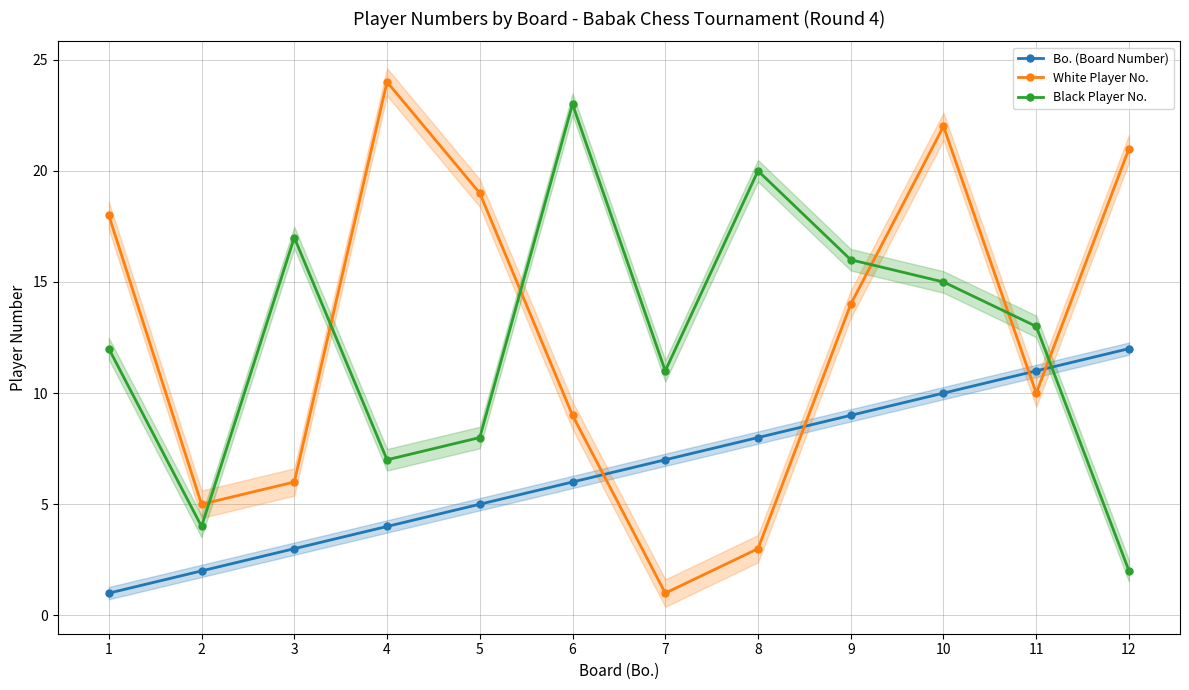

Between which two adjacent categories do Black Player No. and White Player No. first intersect?

2 and 3